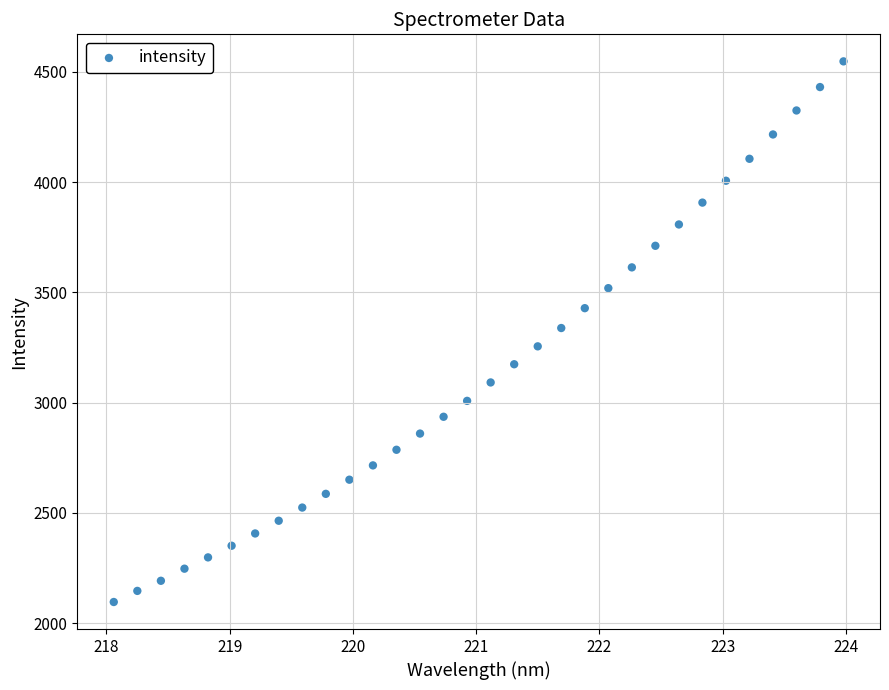

What is the range of X values (max minus min)?

5.9